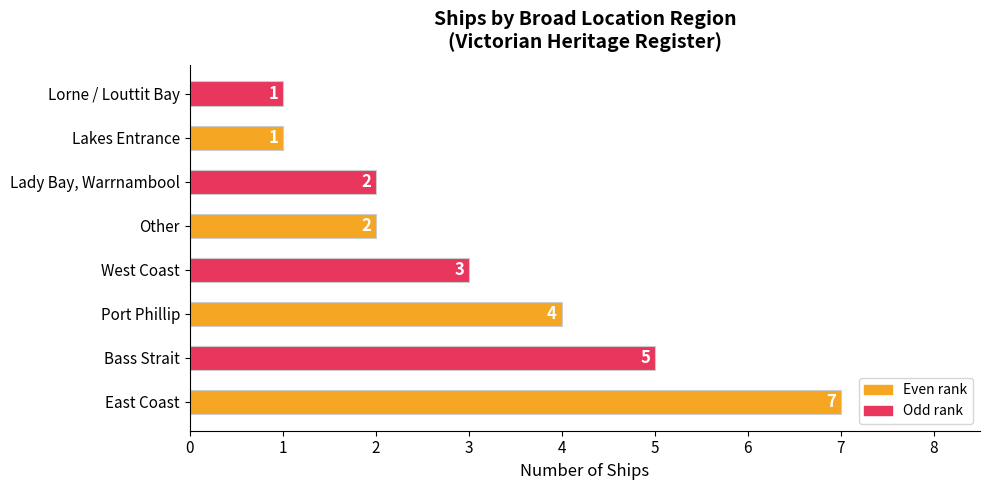

Reading bottom to top, extract all data points from this chart.

7	5	4	3	2	2	1	1